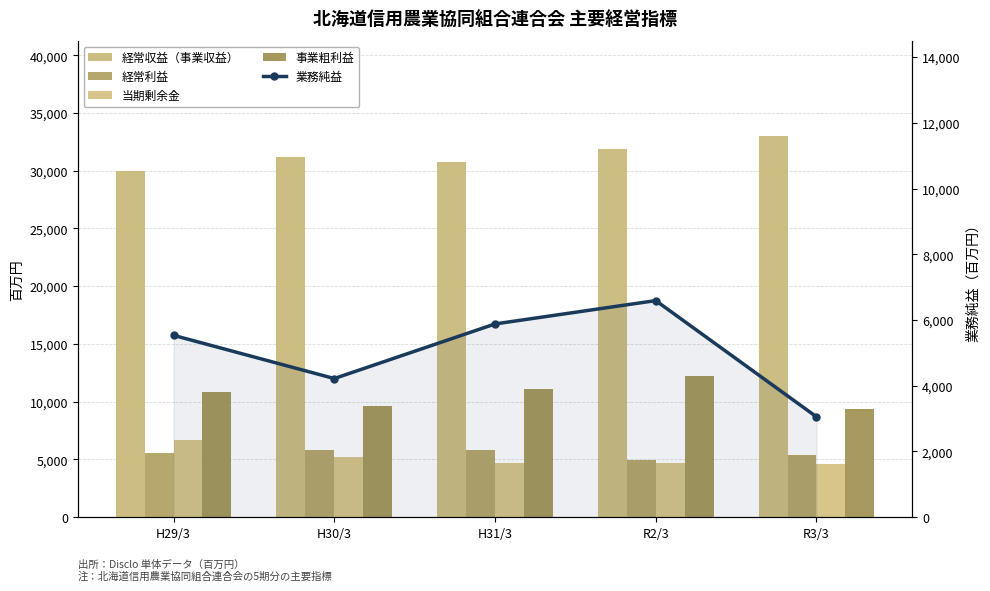

What is the sum of the 経常収益（事業収益） values at R3/3 and R2/3?

64910